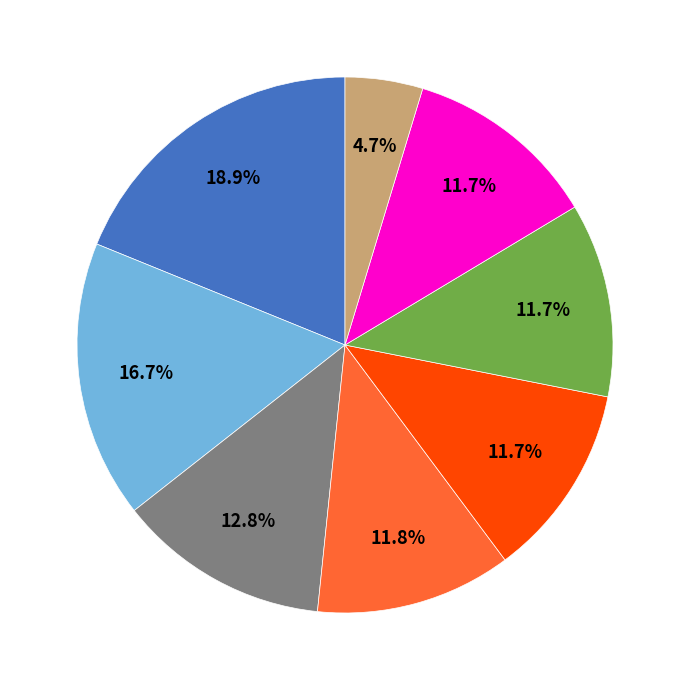

Is there a majority slice in this chart?

No